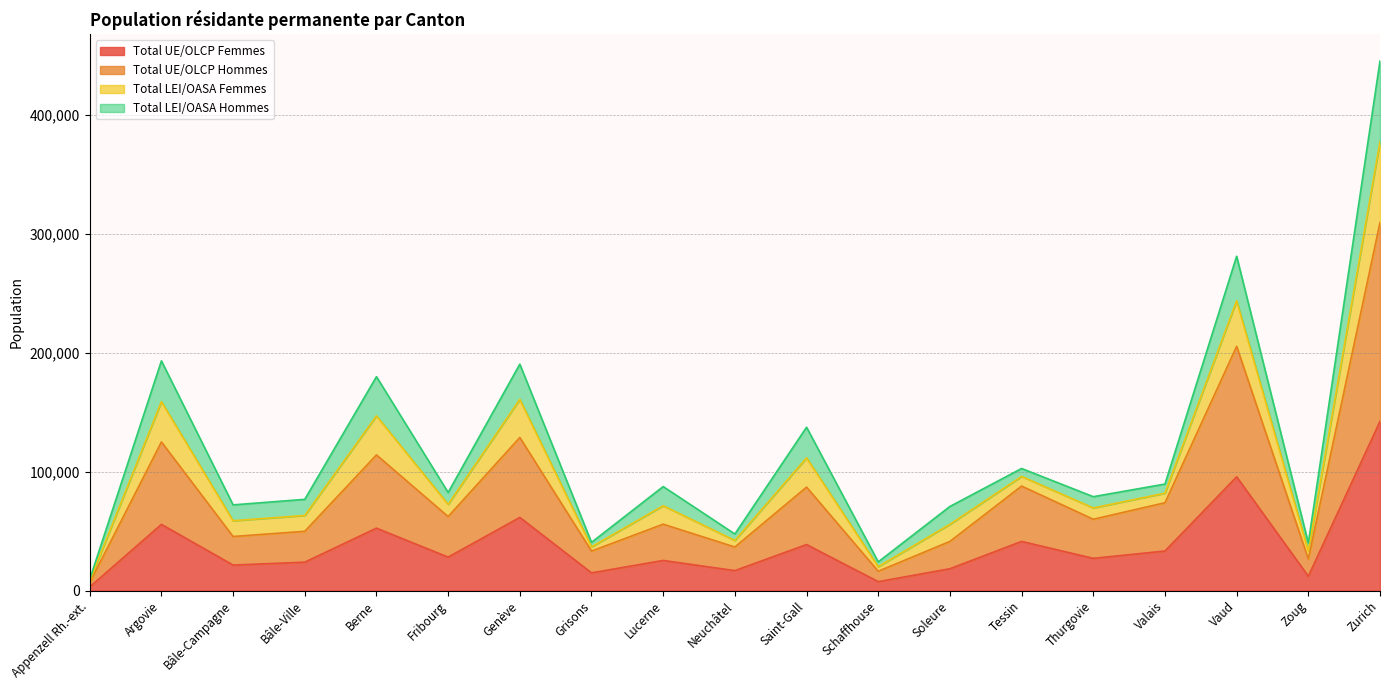

At which label does Total UE/OLCP Femmes reach its peak?

Zurich